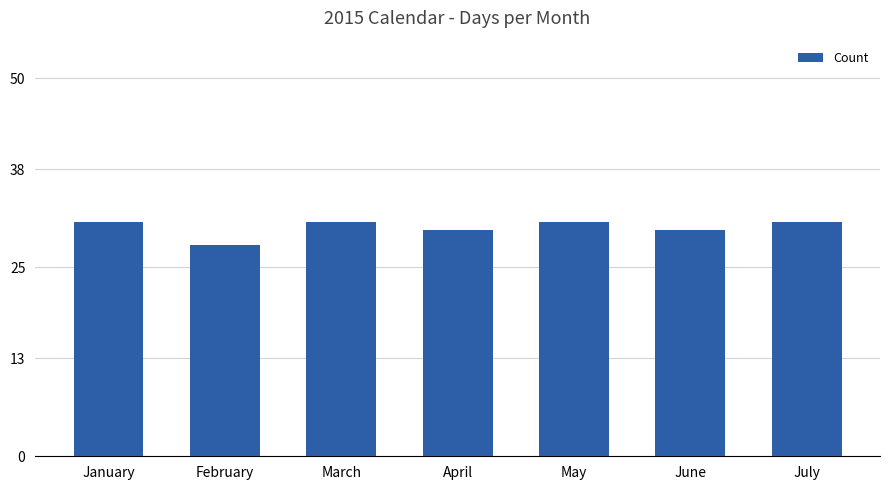

What is the average value?

30